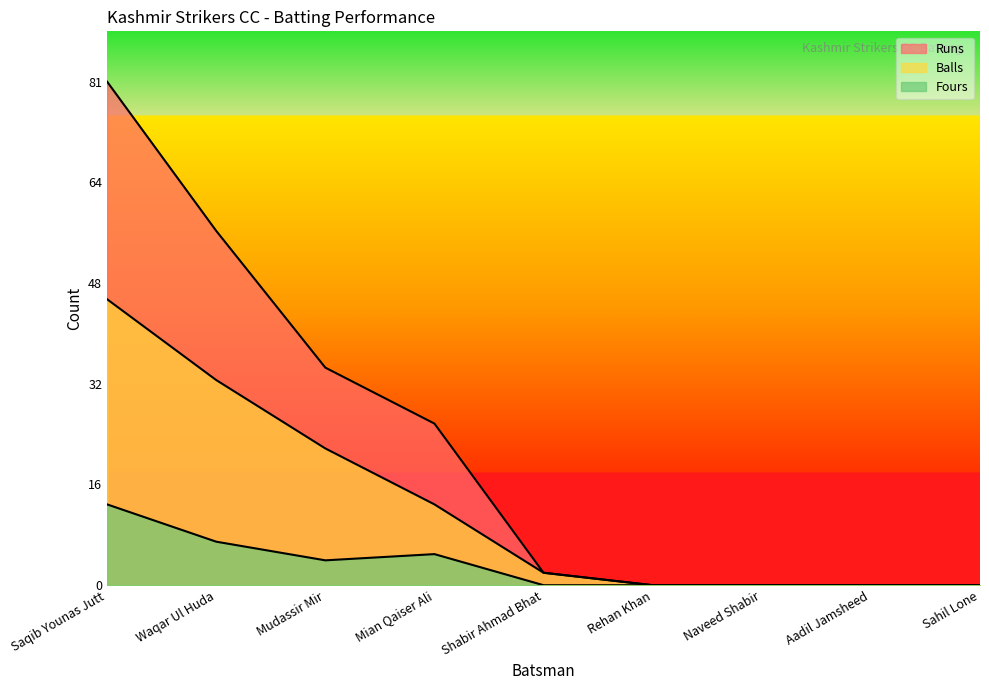

What is the sum of all Balls values?

116